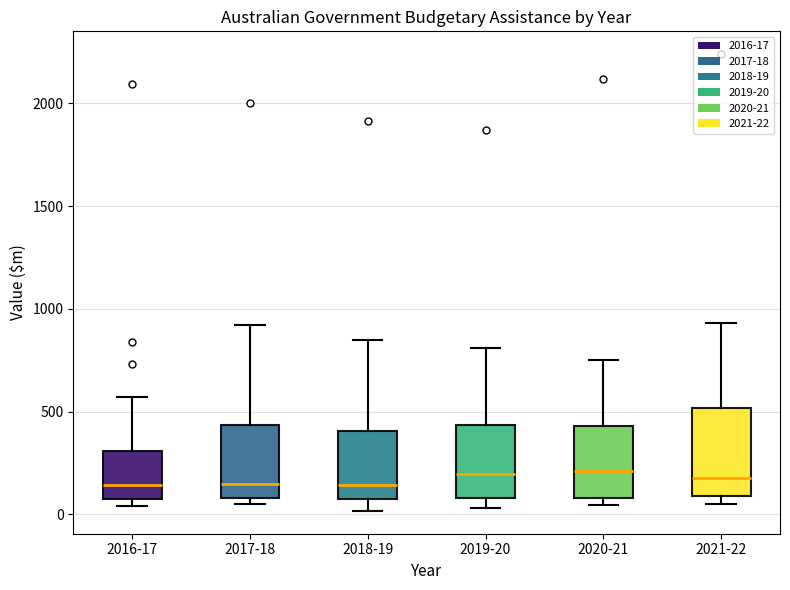

Reading left to right, transcribe this box plot: for each box, give where its median line is, the range the box spans, and where its two whiskers end, as read against the y-axis. The values are not printed on the chart, so give them approximately, as read against the axis.

2016-17: median 150, box 100 to 300, whiskers 50 to 550
2017-18: median 150, box 100 to 450, whiskers 50 to 900
2018-19: median 150, box 50 to 400, whiskers 0 to 850
2019-20: median 200, box 100 to 450, whiskers 50 to 800
2020-21: median 200, box 100 to 450, whiskers 50 to 750
2021-22: median 200, box 100 to 500, whiskers 50 to 950